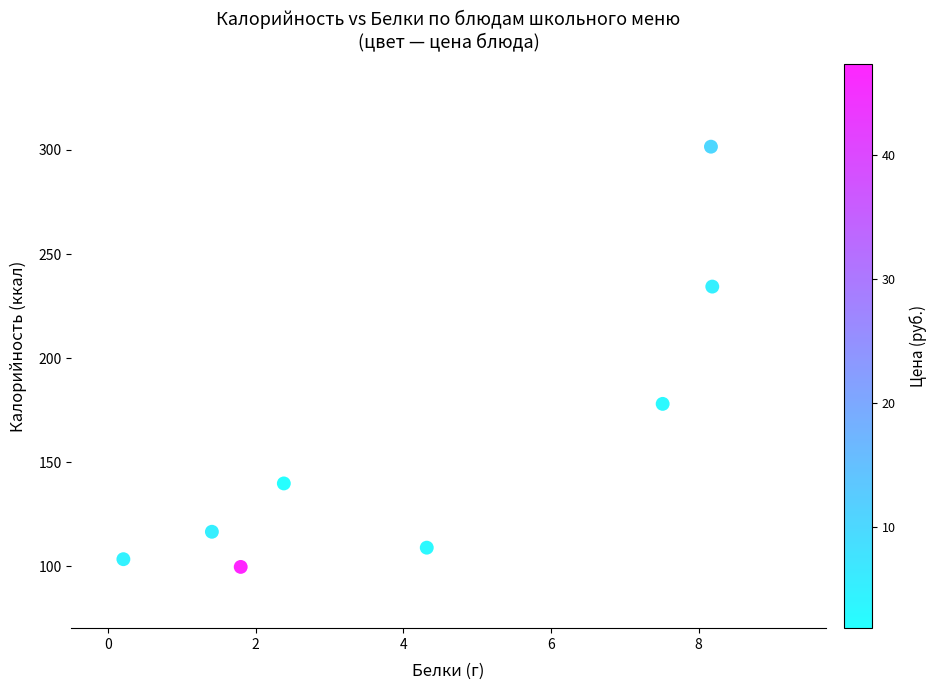

What Y value in the scatter plot is closest to 200?

178.0